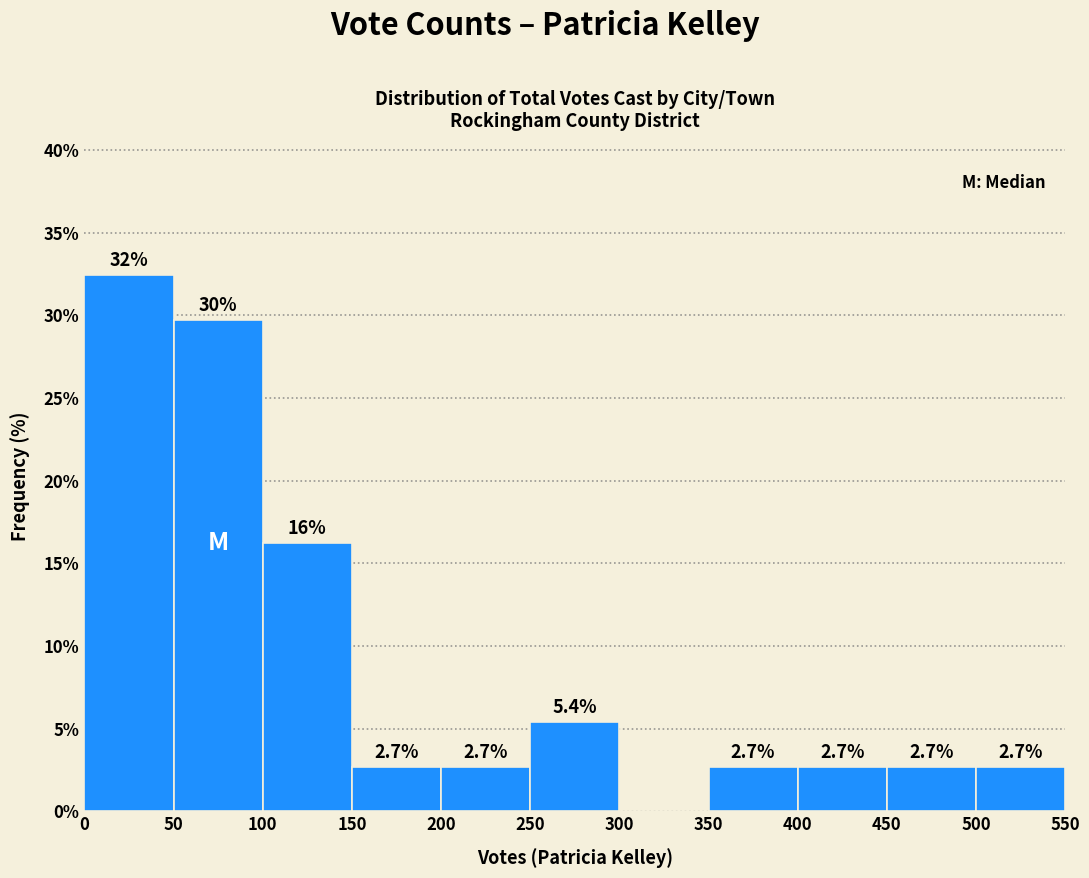

Which range on the x-axis has the tallest bar?

0 to 50